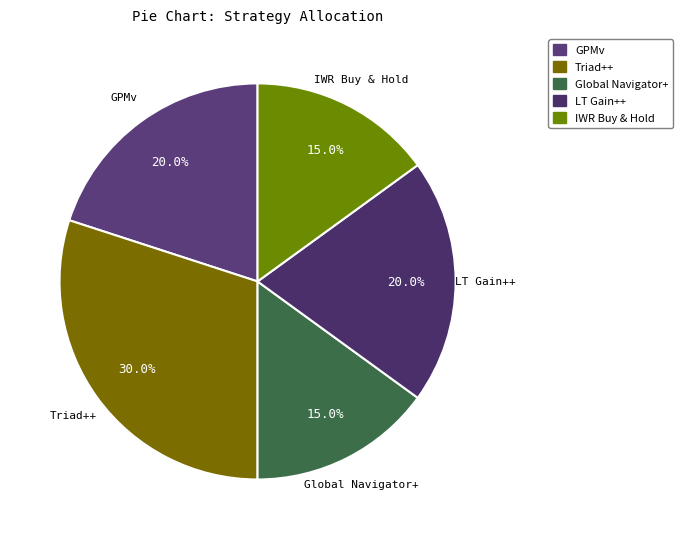

To the nearest percent, what portion does IWR Buy & Hold represent?

15%